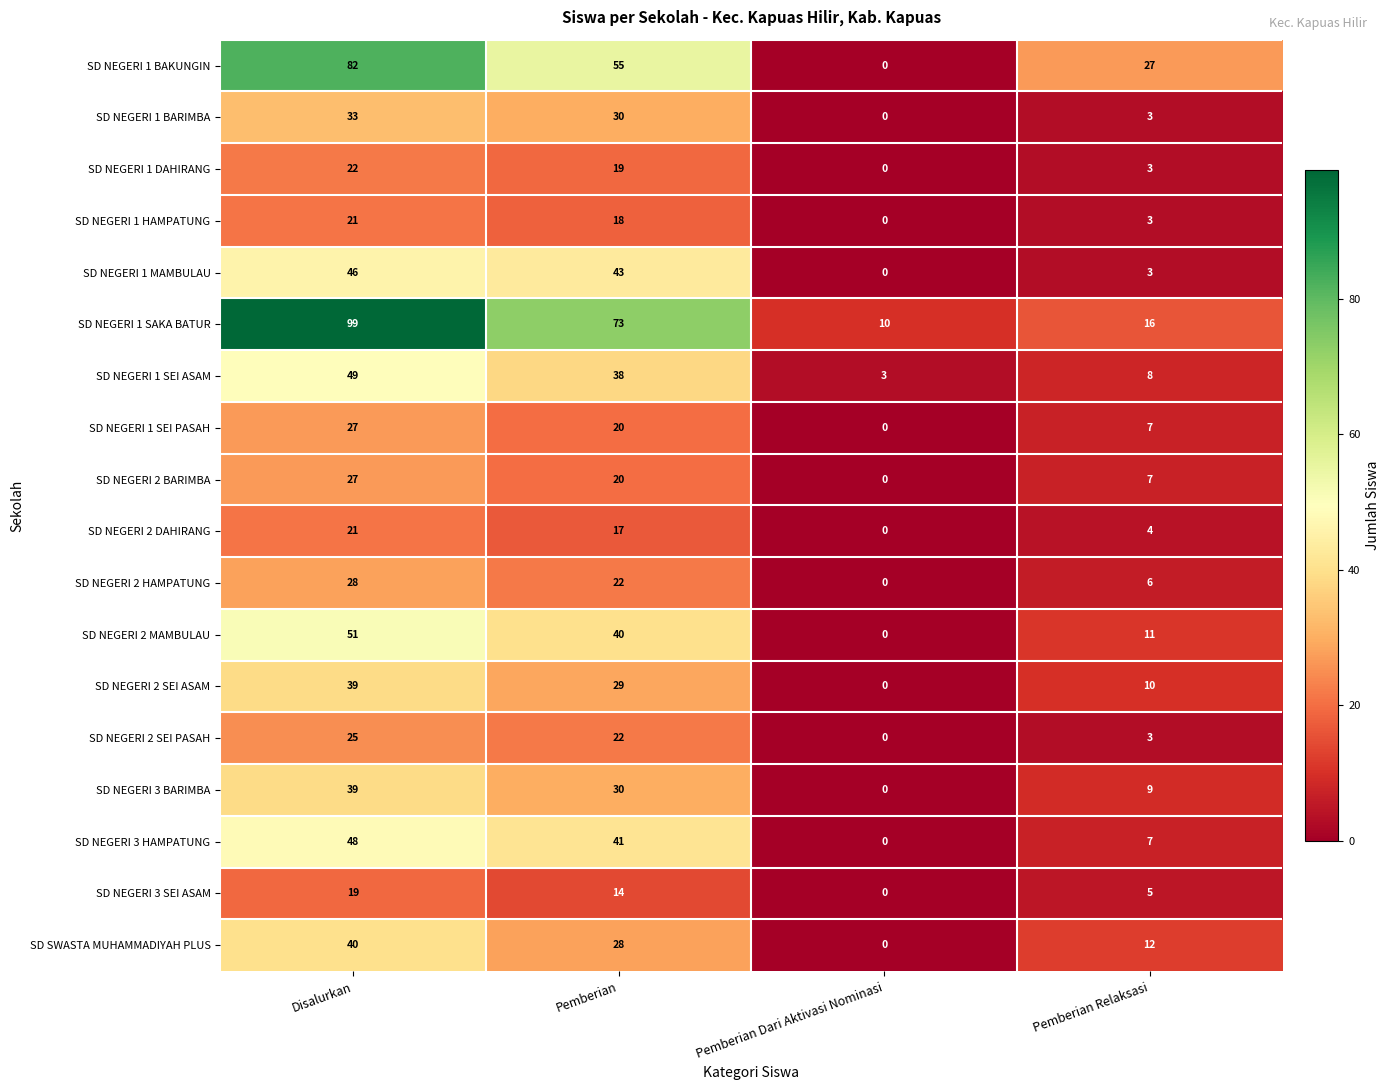

Which series has the largest total across all categories?

SD NEGERI 1 SAKA BATUR